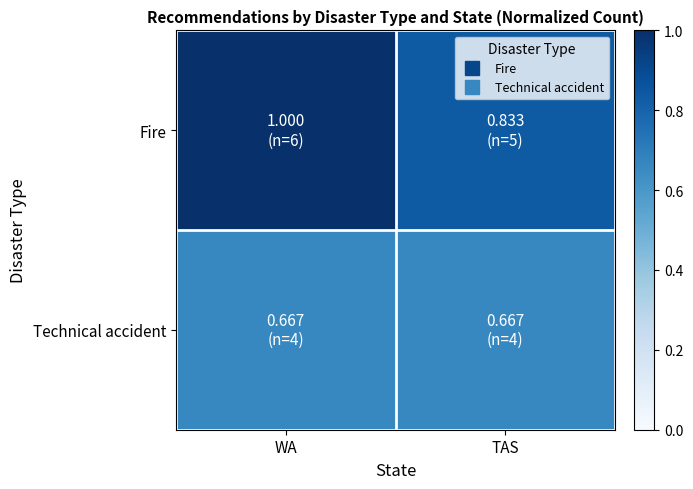

Rank the series by their average value, from lowest to highest.

Technical accident, Fire